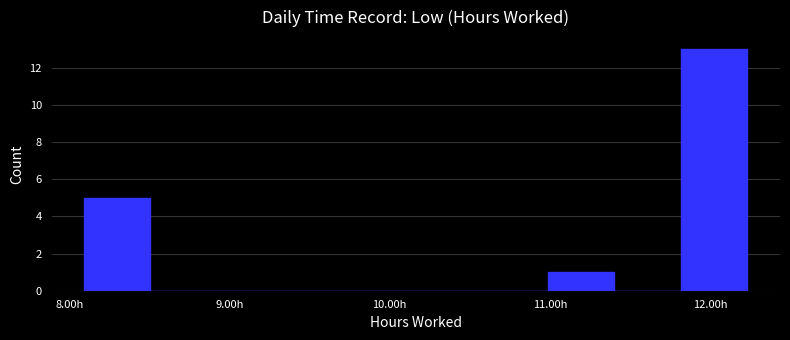

Reading left to right, transcribe this chart: for each bar, give the range it covers on the x-axis and its height. Neither the bar edges nor the heights are printed on the chart, so give them approximately, as read against the axes.

8.1 to 8.5: 5
8.5 to 8.9: 0
8.9 to 9.3: 0
9.3 to 9.7: 0
9.7 to 10.2: 0
10.2 to 10.6: 0
10.6 to 11.0: 0
11.0 to 11.4: 1
11.4 to 11.8: 0
11.8 to 12.2: 13